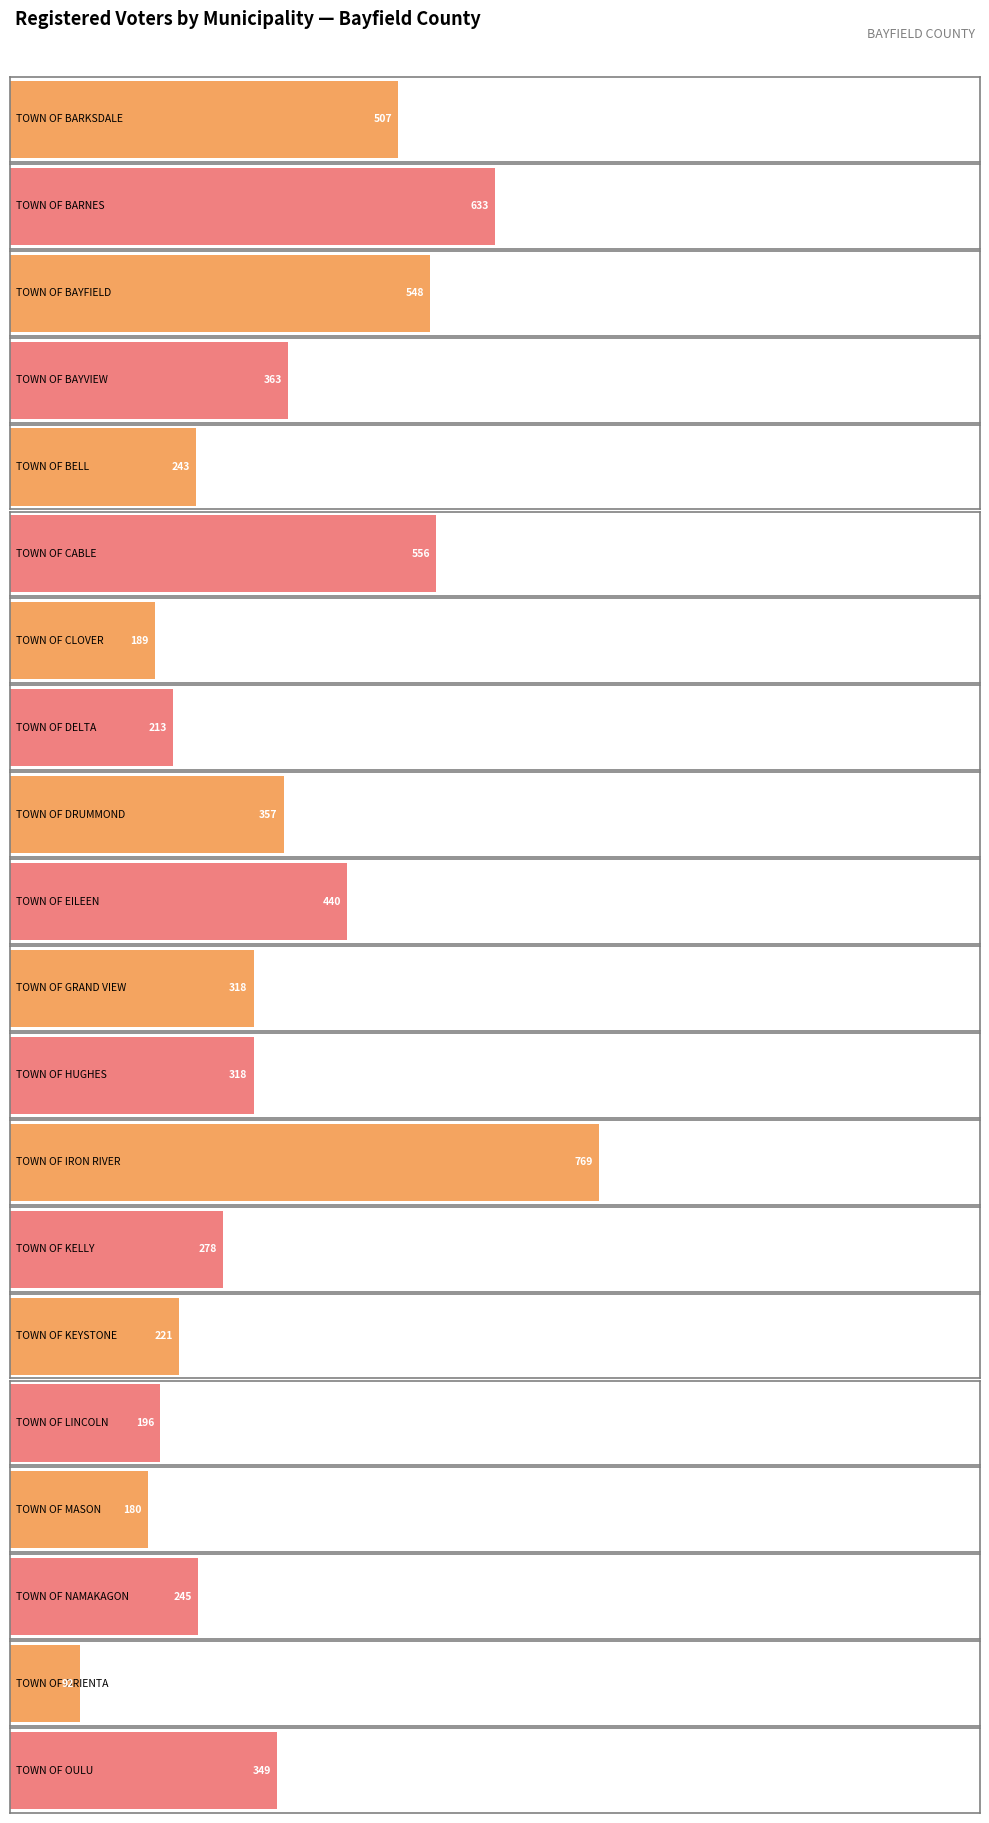

What is the difference between the maximum and minimum values?

677